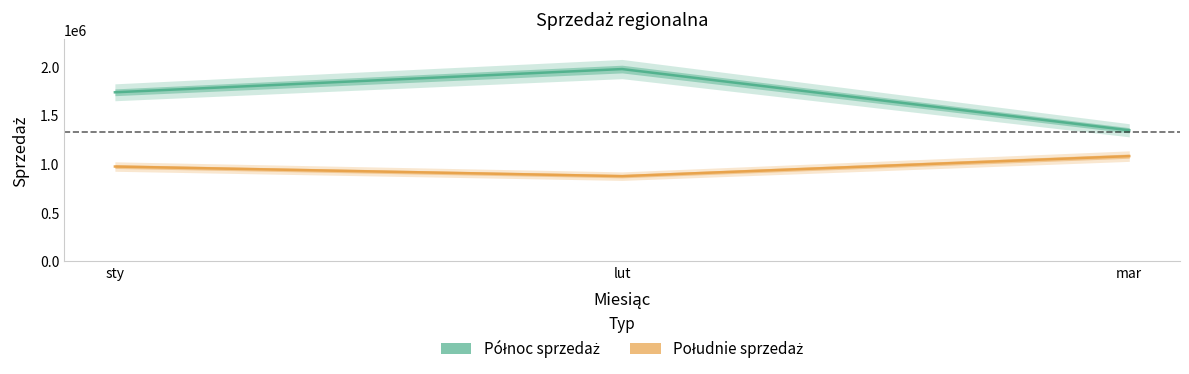

Between mar and lut, which is larger?

lut